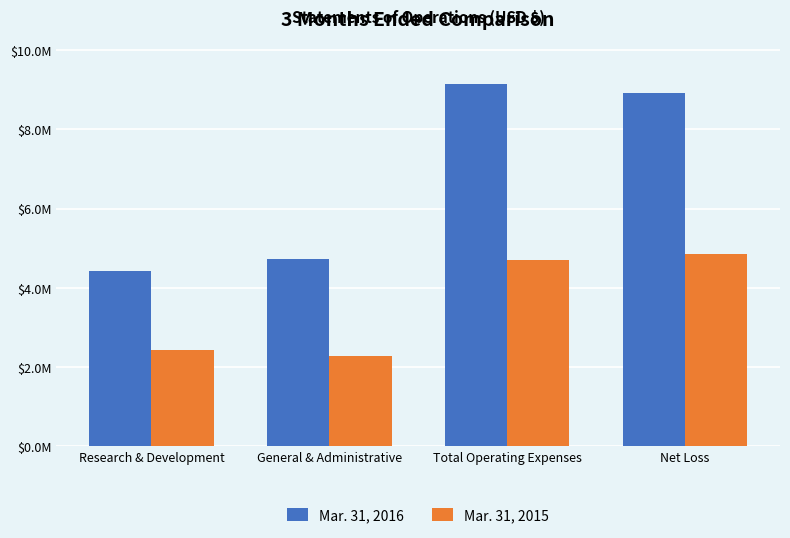

Does the chart contain any negative values?

No